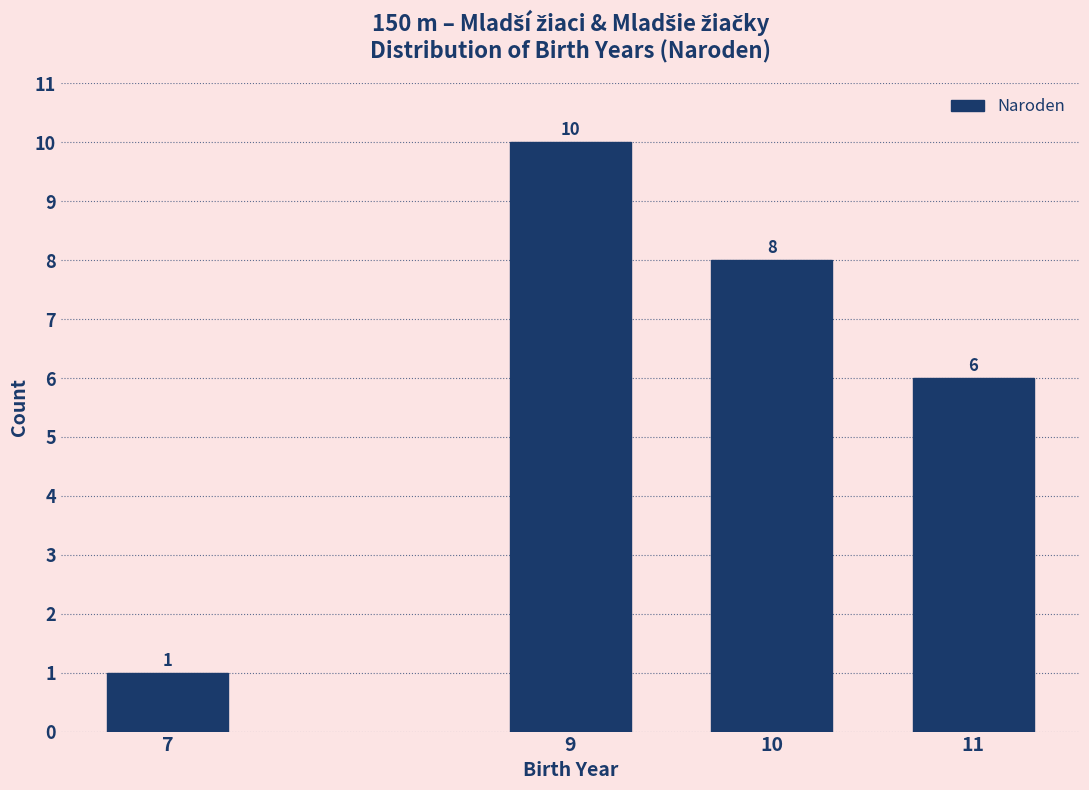

Reading left to right, list all the values displayed in this chart.

7=1	9=10	10=8	11=6